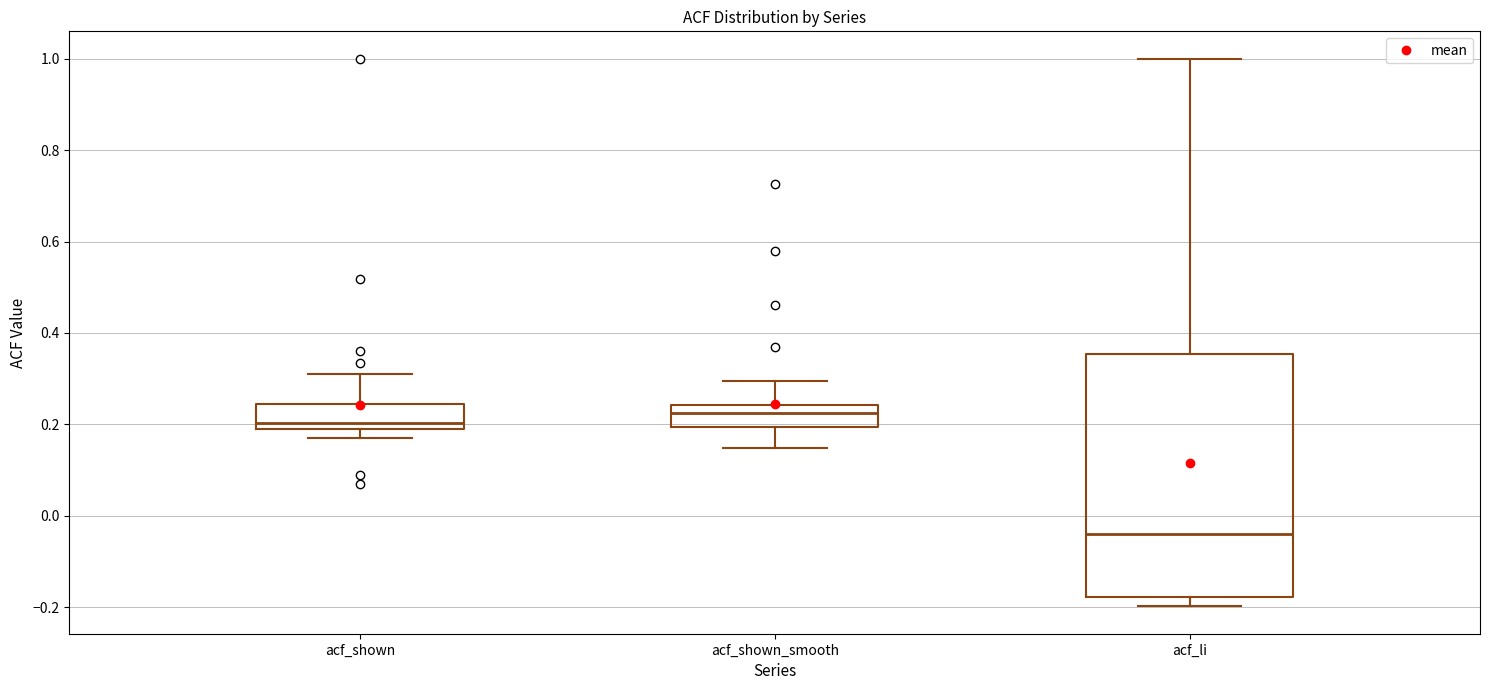

Reading left to right, read every box against the y-axis: the position of its median line, the range the box covers, and the ends of its whiskers. The values are not printed on the chart, so give them approximately, as read against the axis.

acf_shown: median 0.20 (just above the box's lower edge), box 0.20 to 0.24, whiskers 0.18 to 0.32
acf_shown_smooth: median 0.22, box 0.20 to 0.24, whiskers 0.14 to 0.30
acf_li: median -0.04, box -0.18 to 0.36, whiskers -0.20 to 1.00